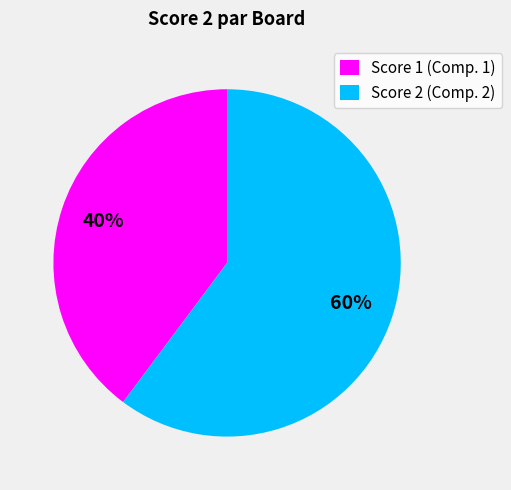

True or false: Score 2 (Comp. 2) accounts for 55% of the total.

False